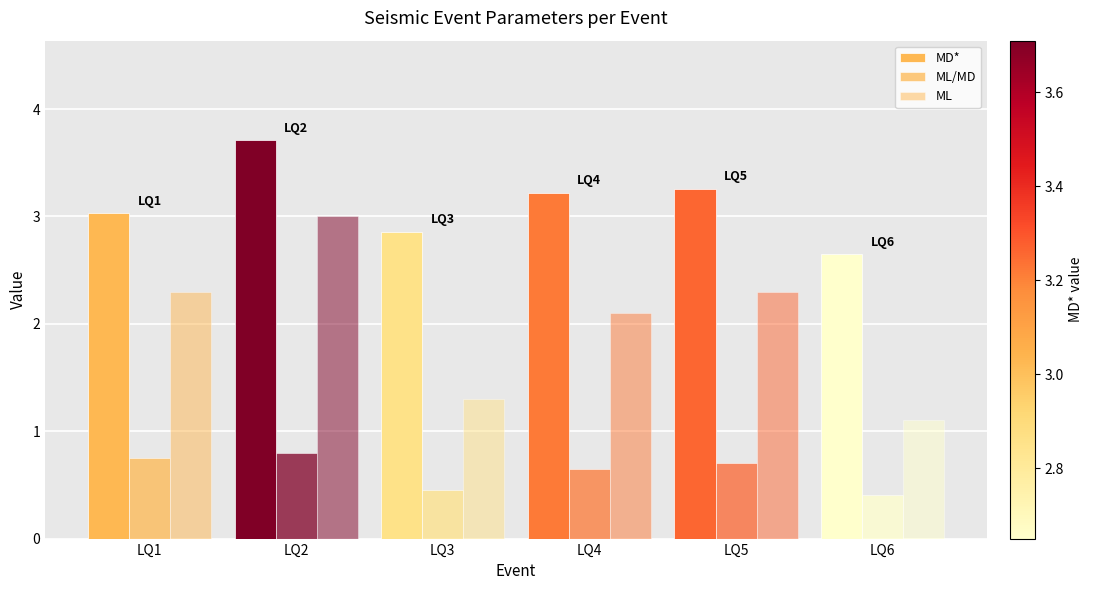

What is the total value across all series at LQ1?

6.1